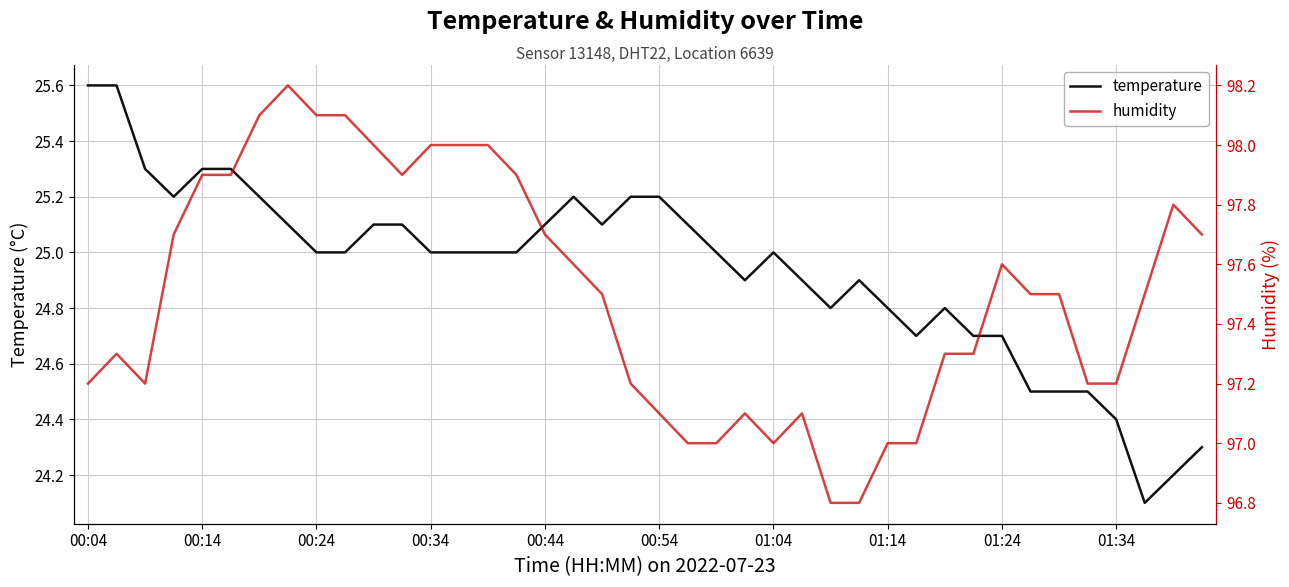

Is the value of temperature at 23 greater than the value of humidity at 29?

No